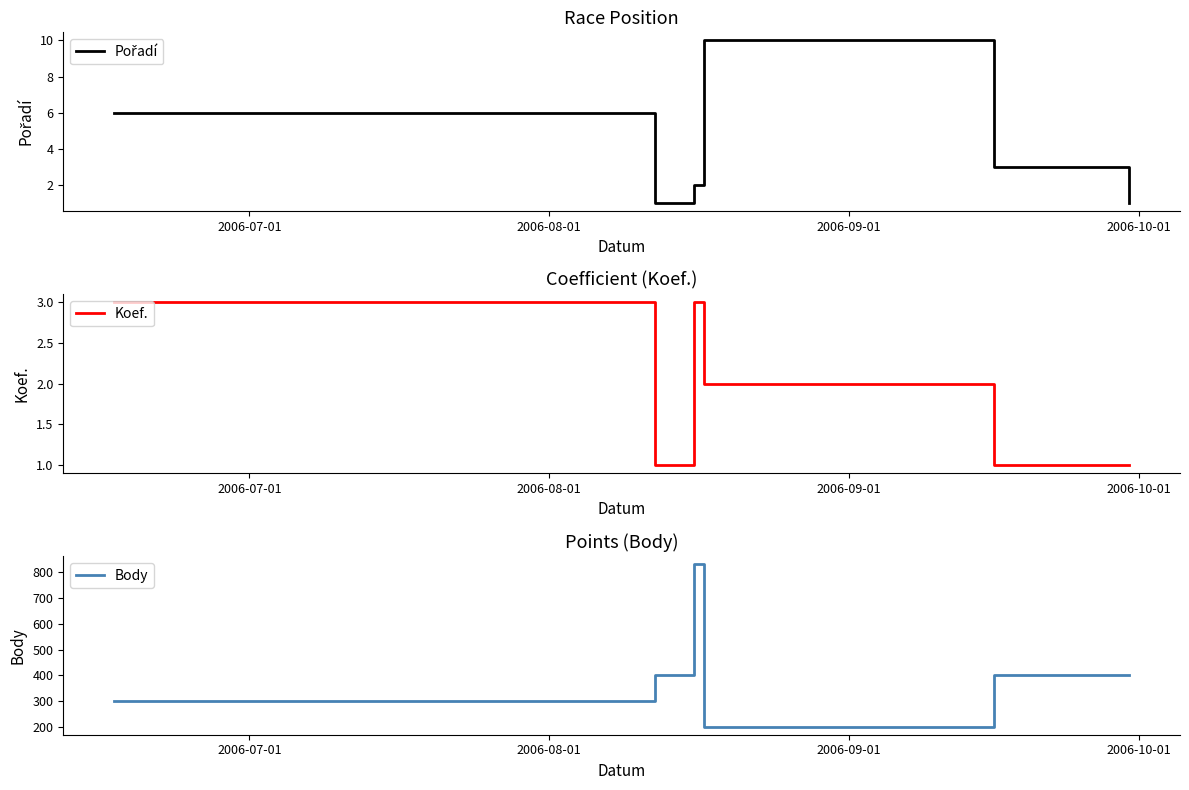

True or false: Koef. and Body intersect in this chart.

False